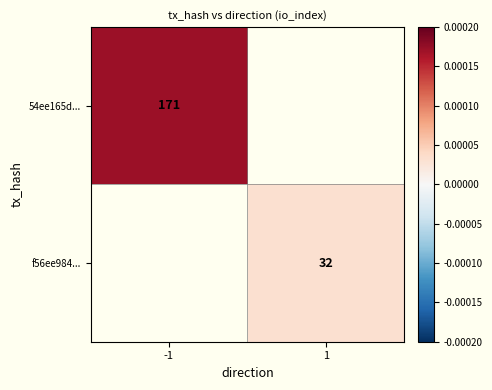

What is the greatest value displayed?

171.0